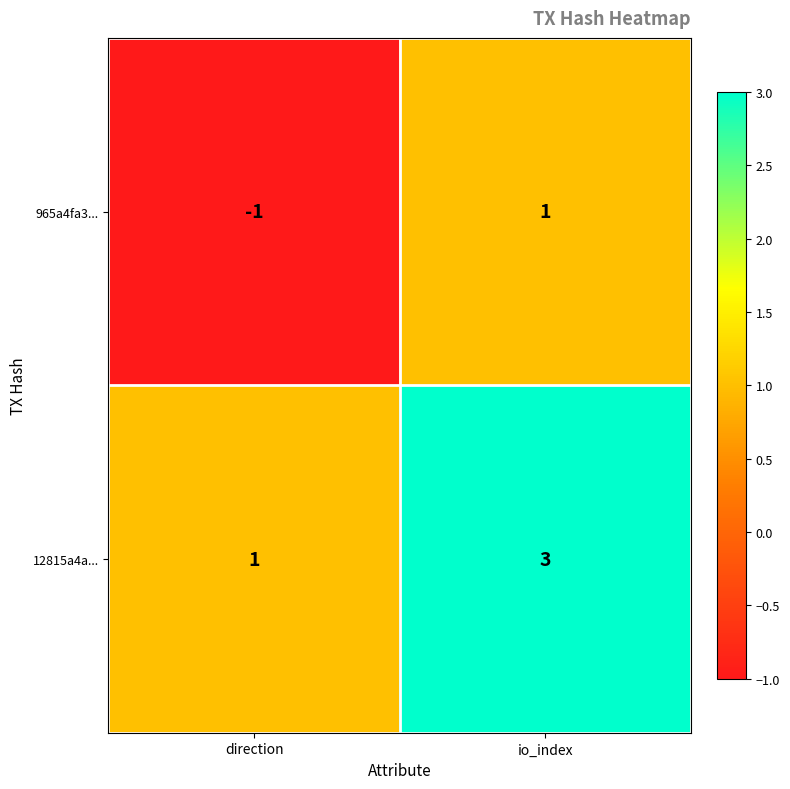

What is the spread (max minus min) of values at direction?

2